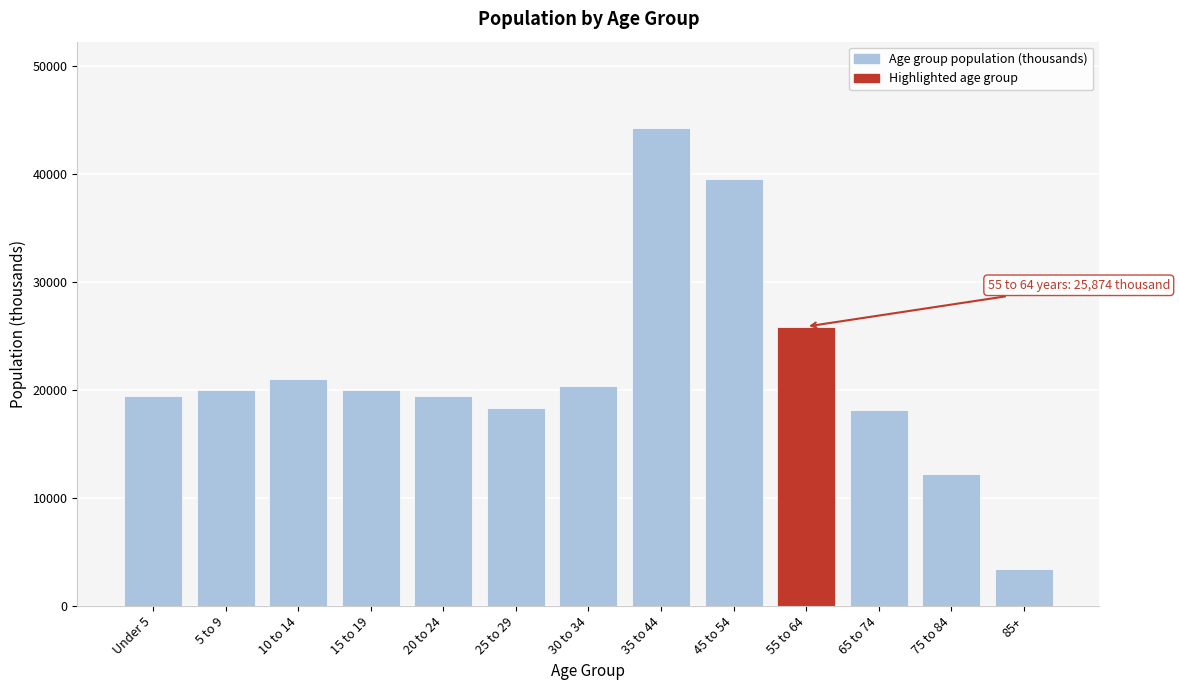

What is the difference between the maximum and minimum values?

40828